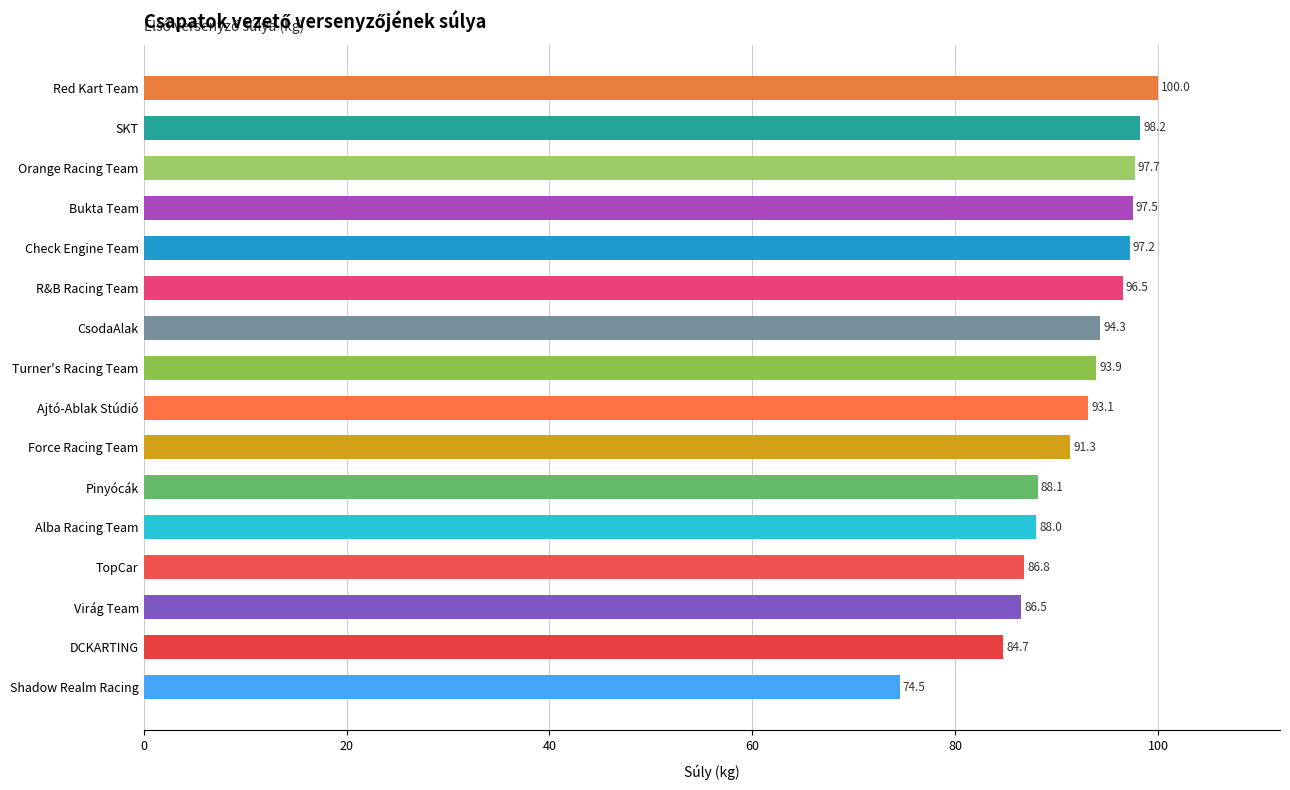

How many distinct data groups are displayed?

1